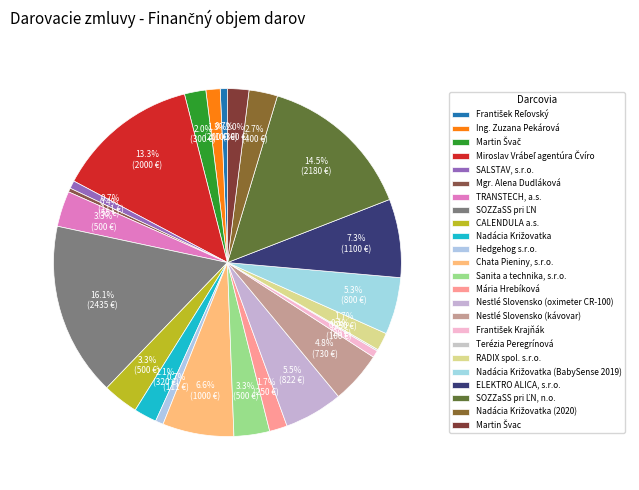

Do Nestlé Slovensko (oximeter CR-100) and Mgr. Alena Dudláková together represent more than half of the pie?

No